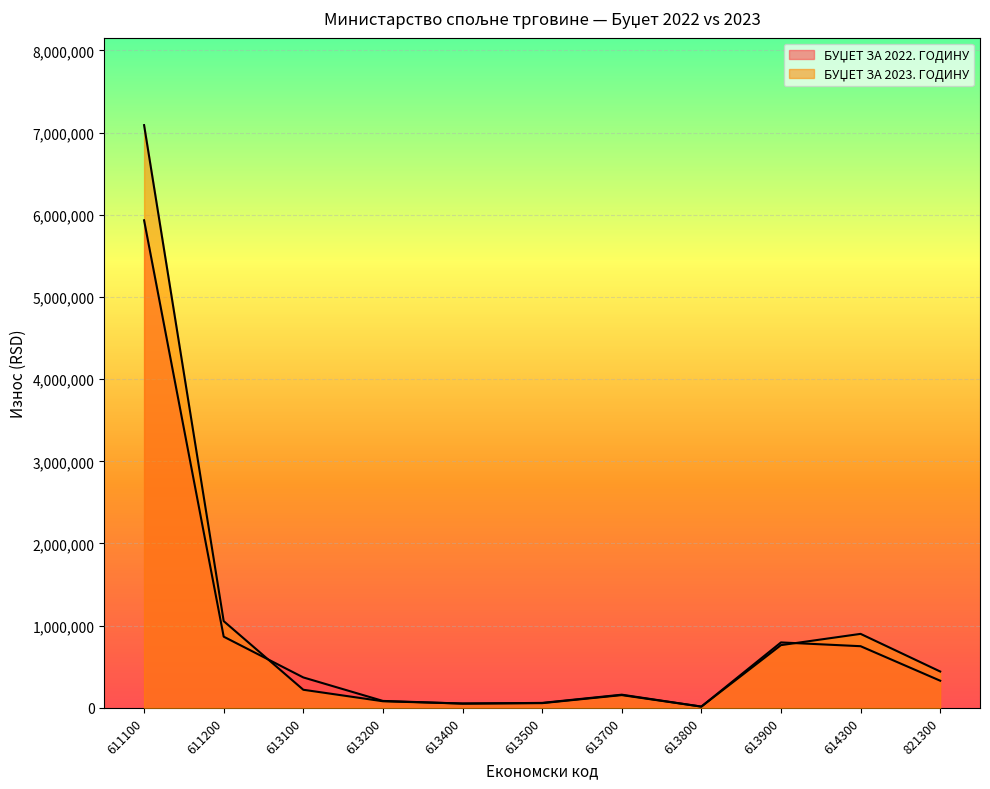

Reading right to left, list all the values displayed in this chart.

БУЏЕТ ЗА 2022. ГОДИНУ: 330000	750000	796000	15000	155000	57000	52000	84000	370000	866000	5933000
БУЏЕТ ЗА 2023. ГОДИНУ: 442000	900000	763000	15000	160000	60000	52000	80000	220000	1055000	7091000